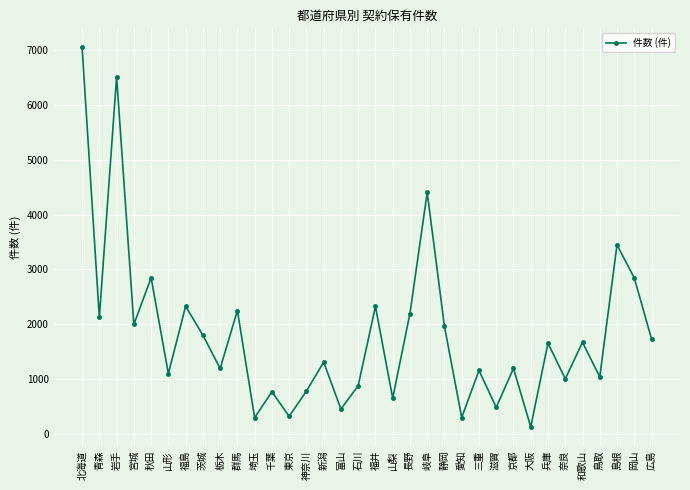

What is the minimum value shown in the chart?

128